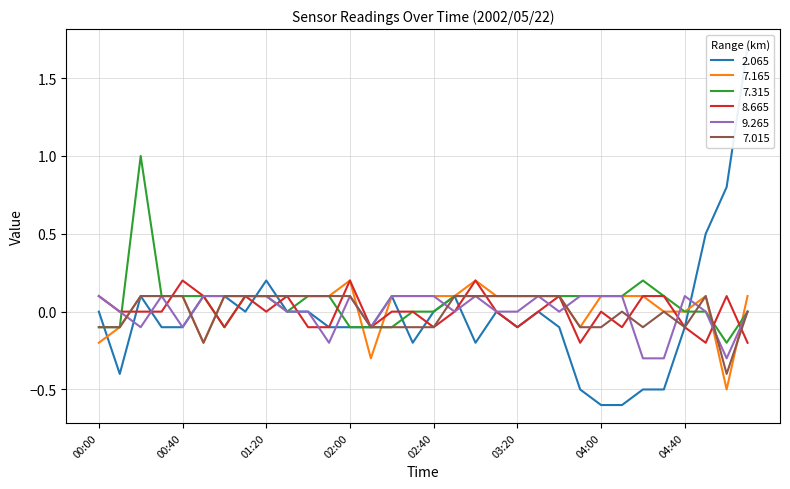

What is the label of the 15th point from the right?

02:50